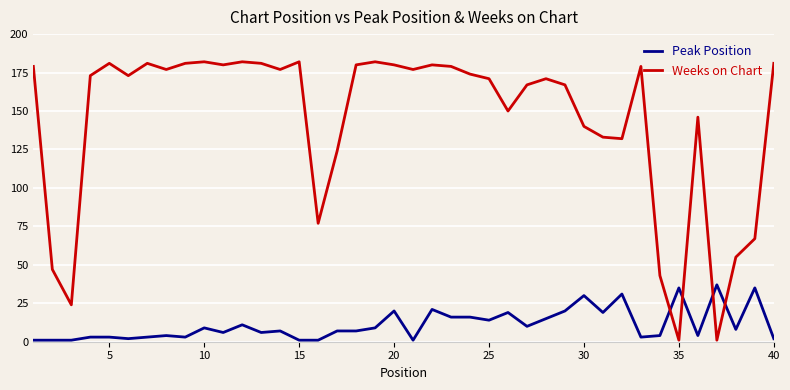

What are all the series names shown in the legend?

Peak Position, Weeks on Chart